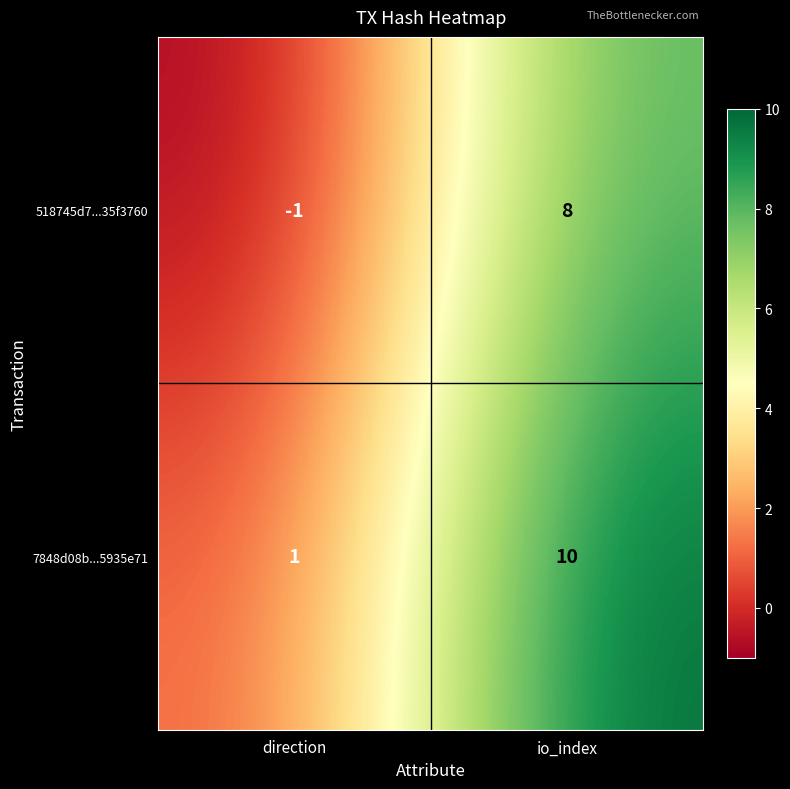

The 7848d08b...5935e71 series shows 2 at direction. True or false?

False